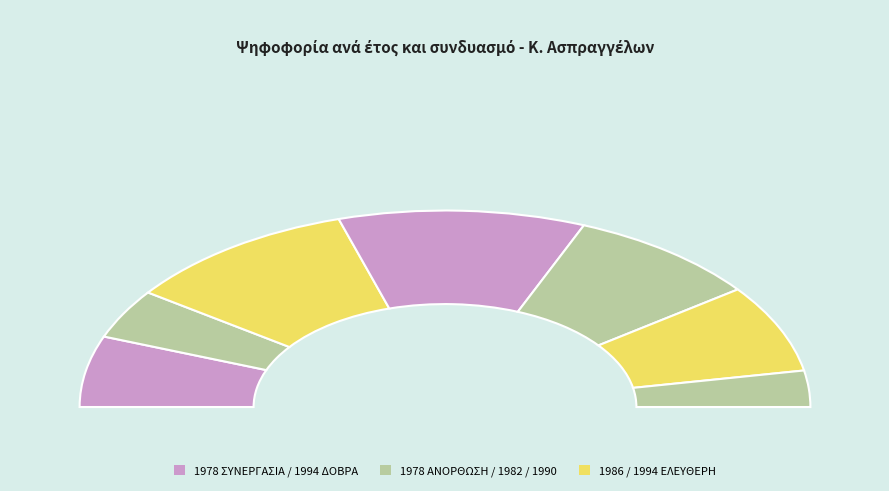

Is it true that 1978 (ΣΥΝΕΡΓΑΣΙΑ) is 24% of the pie?

False